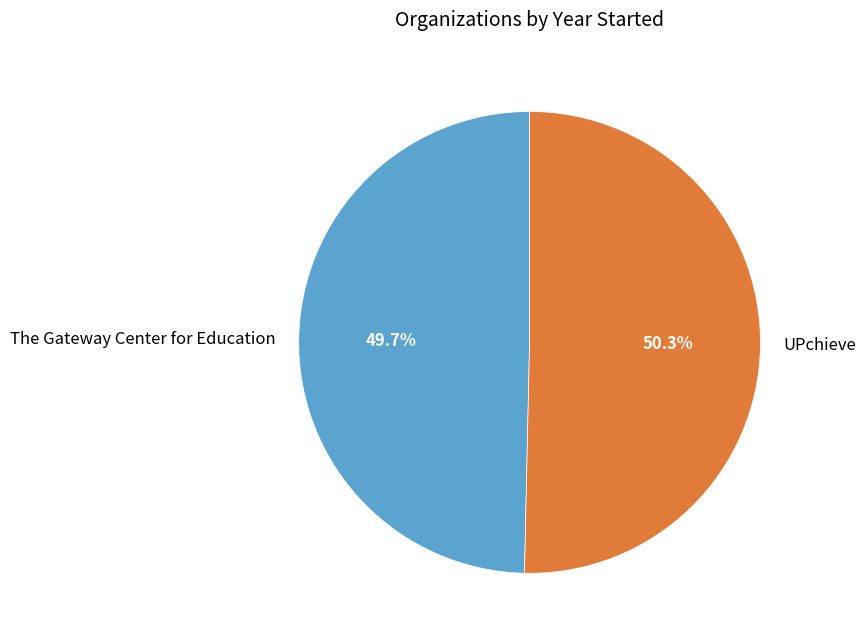

What percentage is the The Gateway Center for Education slice, to the nearest percent?

50%